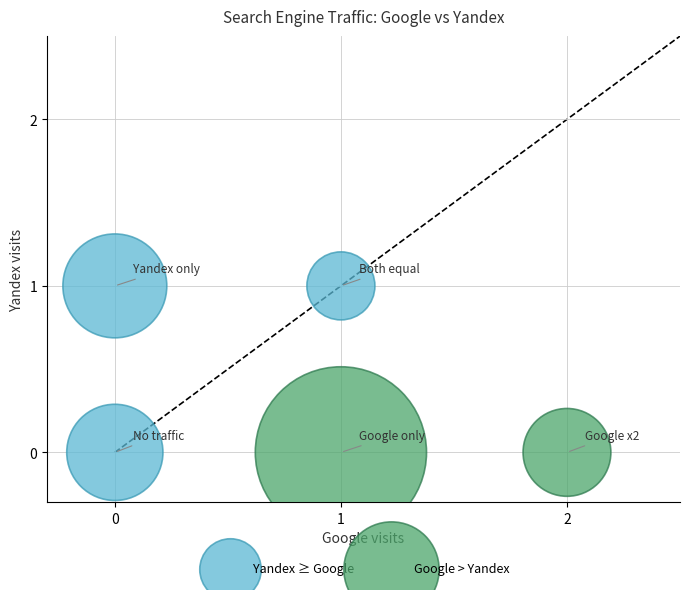

What are all the series names shown in the legend?

Yandex ≥ Google, Google > Yandex